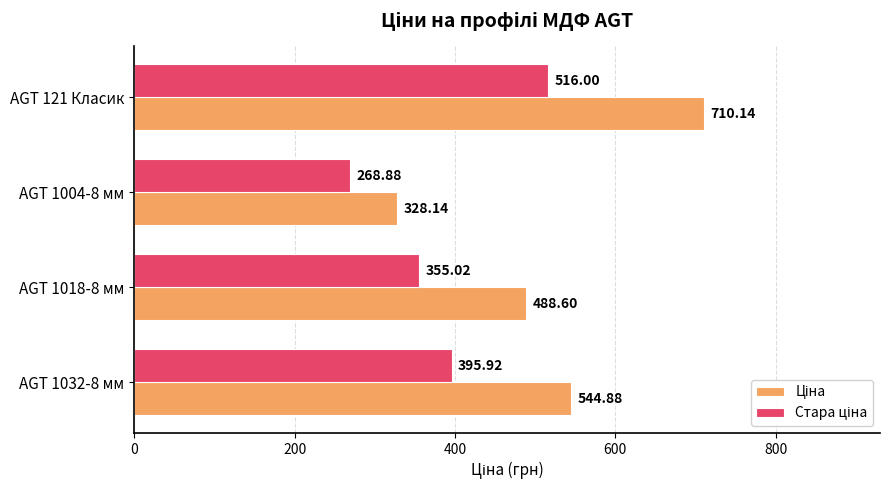

At how many categories does at least one series exceed 430?

3